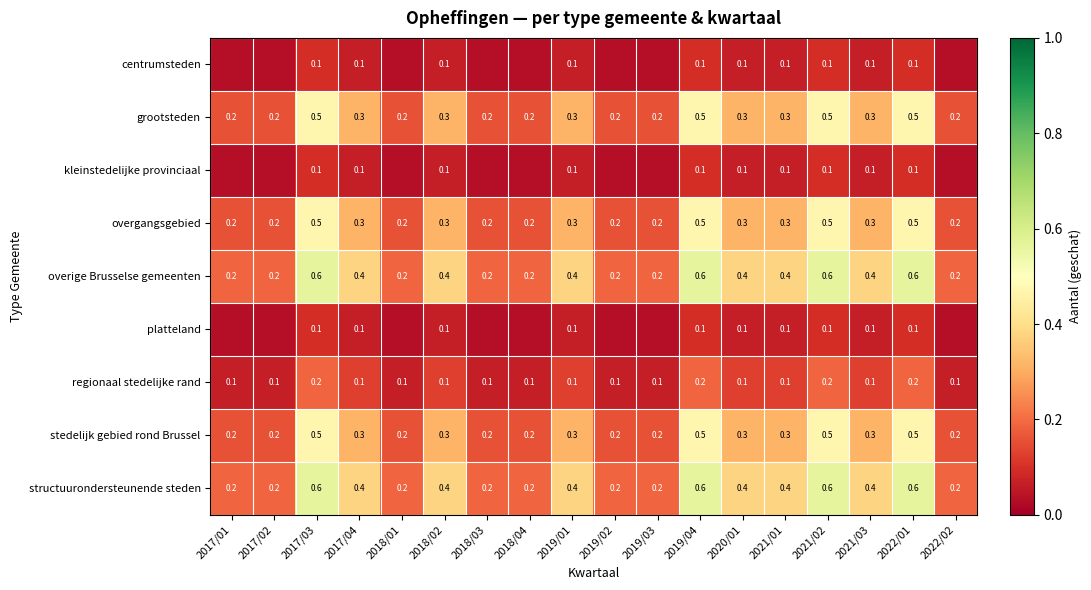

What is the average value of the kleinstedelijke provinciaal series?

0.1